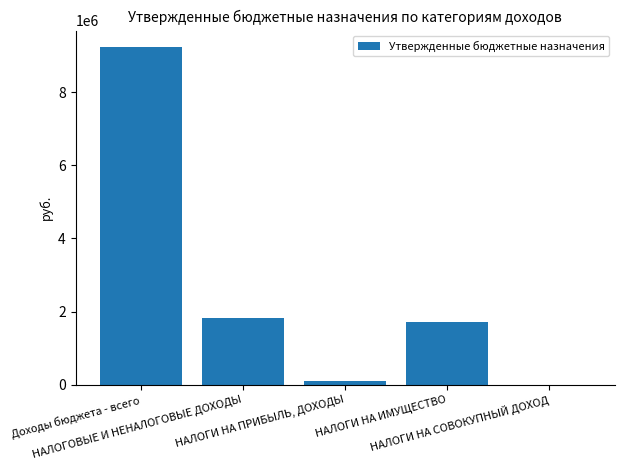

What is the sum of all values?

12845834.3